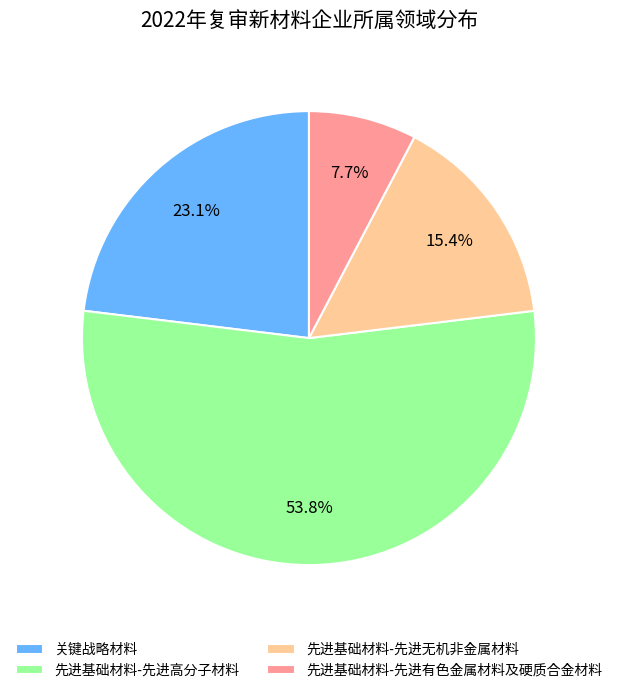

Is 先进基础材料-先进无机非金属材料 the majority of the pie?

No